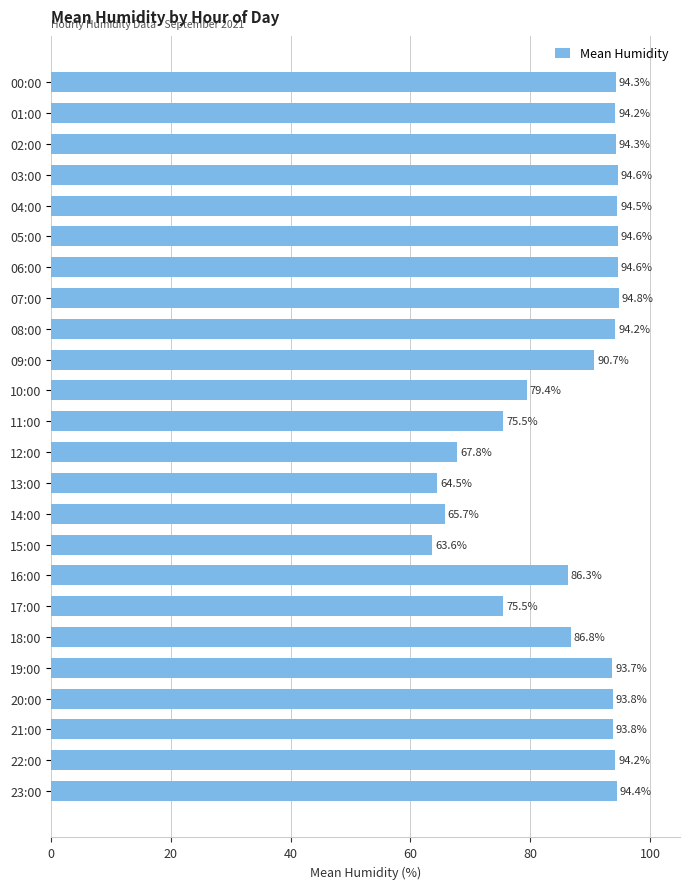

What is the ratio of the value at 16:00 to the value at 02:00?

0.9